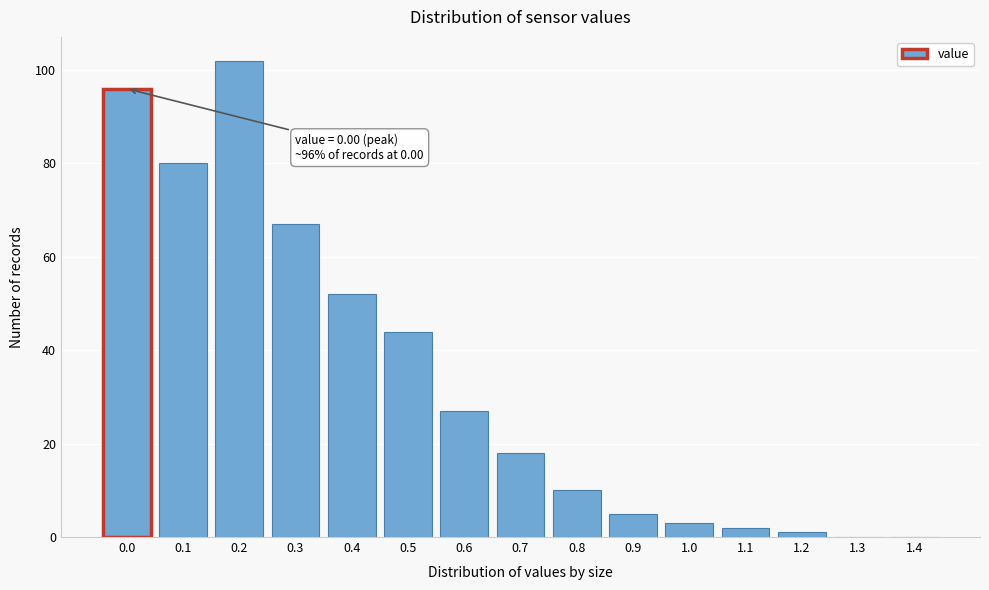

Reading left to right, extract all data points from this chart.

0.0=96	0.1=80	0.2=102	0.3=67	0.4=52	0.5=44	0.6=27	0.7=18	0.8=10	0.9=5	1.0=3	1.1=2	1.2=1	1.3=0	1.4=0